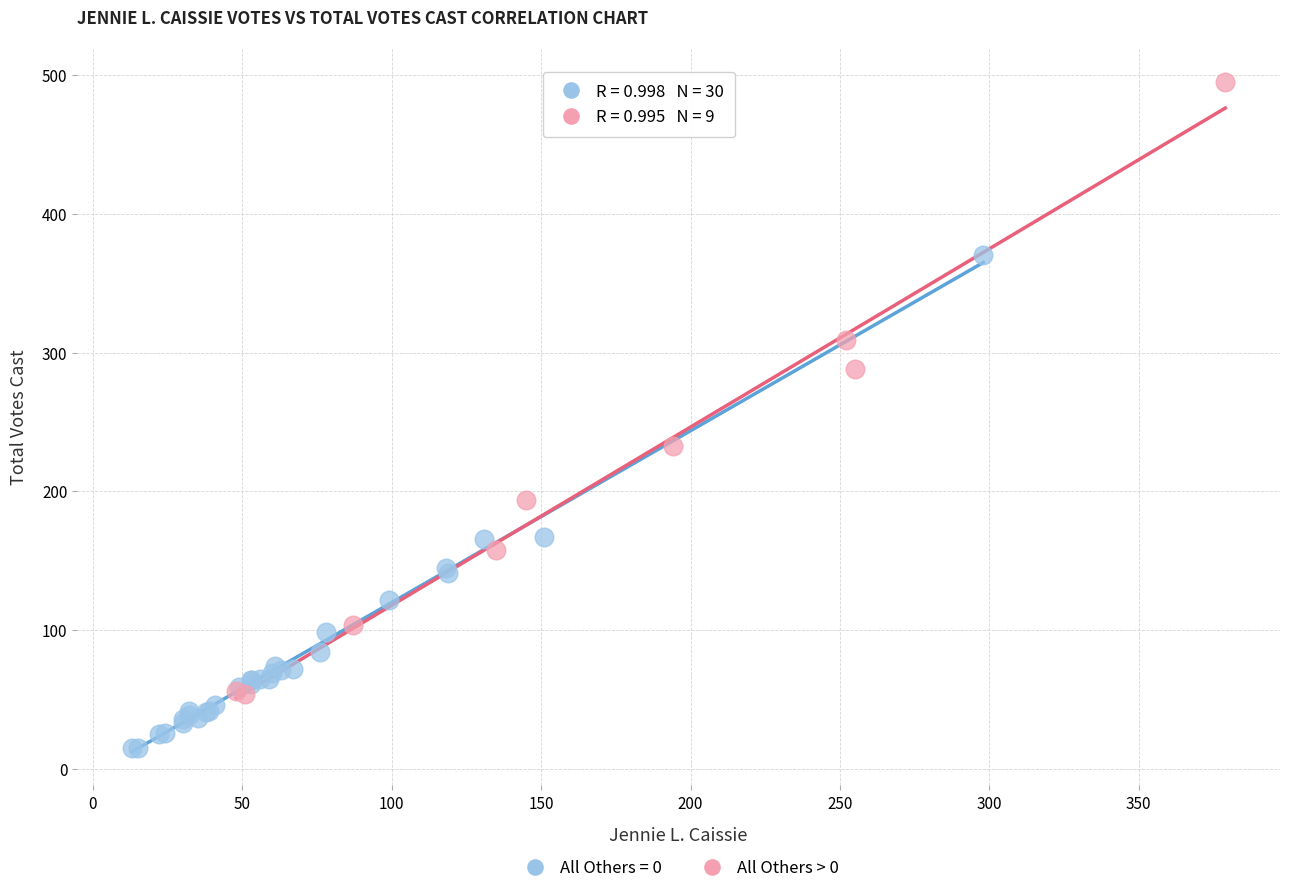

Which series has the largest Y range (max minus min)?

All Others > 0